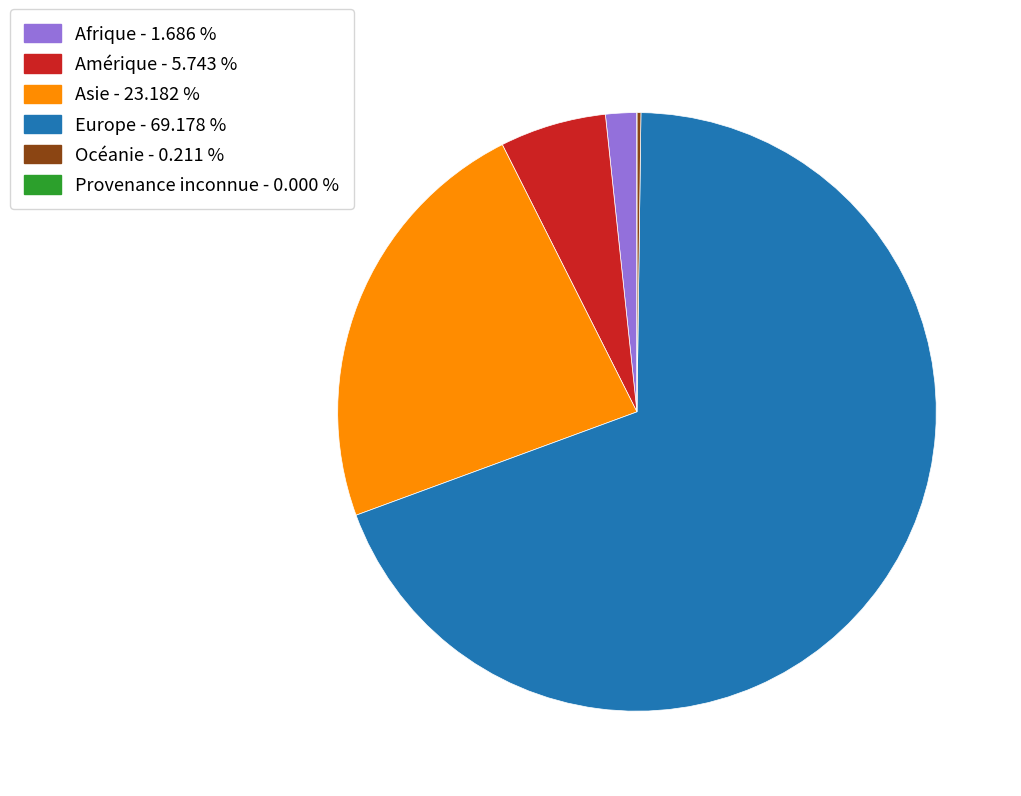

Approximately how many times larger is the value at Europe - 69.178 % compared to Afrique - 1.686 %?

41.0